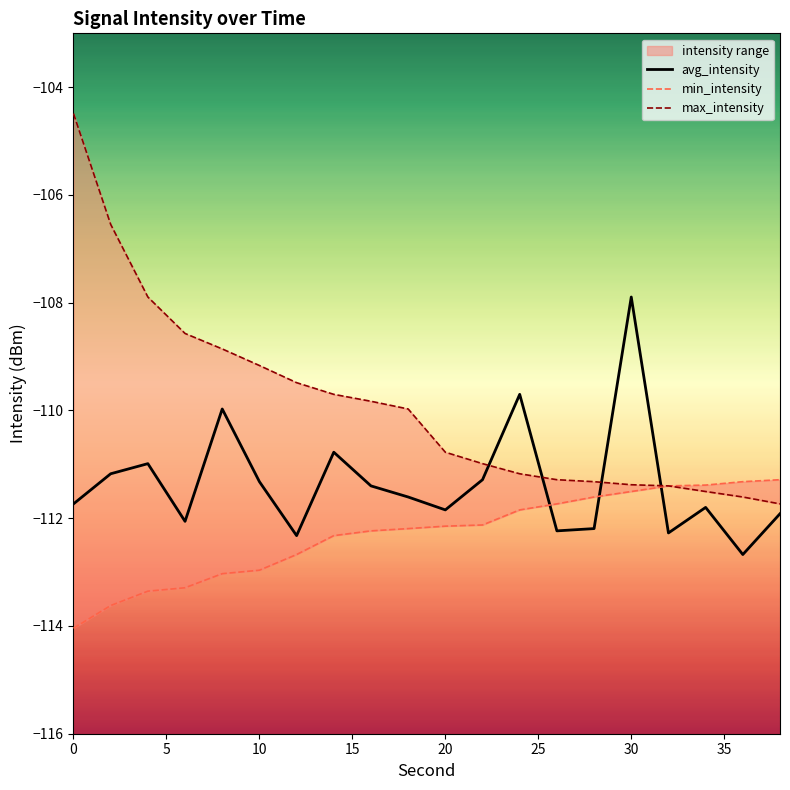

At which category does avg_intensity reach its first local peak?

4